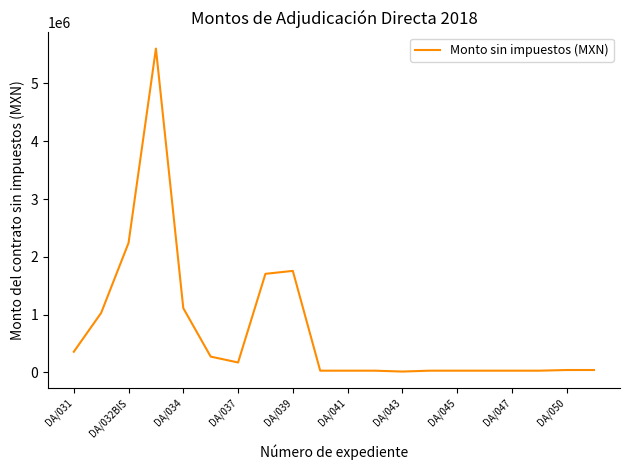

What is the greatest value displayed?

5603448.3